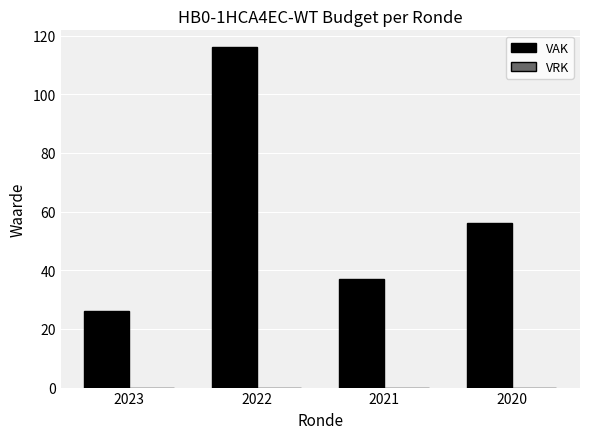

The value at 2020 is 22. True or false?

False